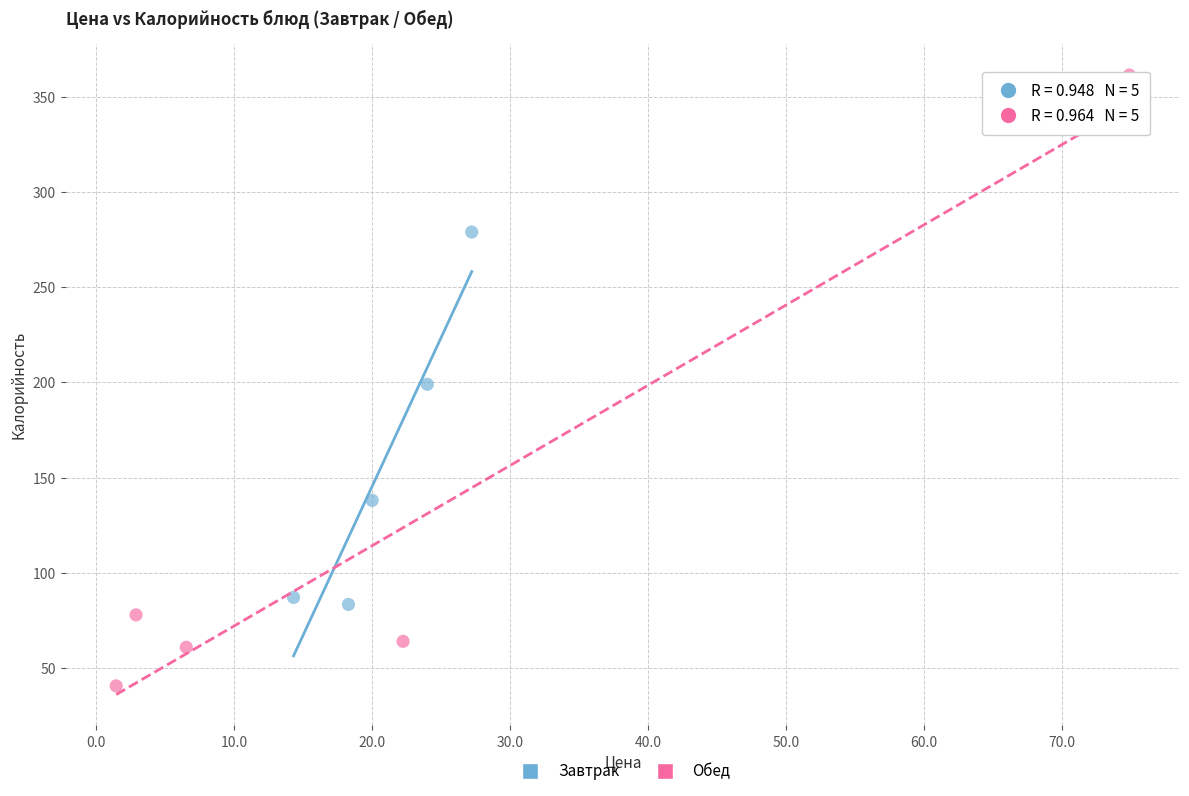

Which series contains the highest Y value?

Обед